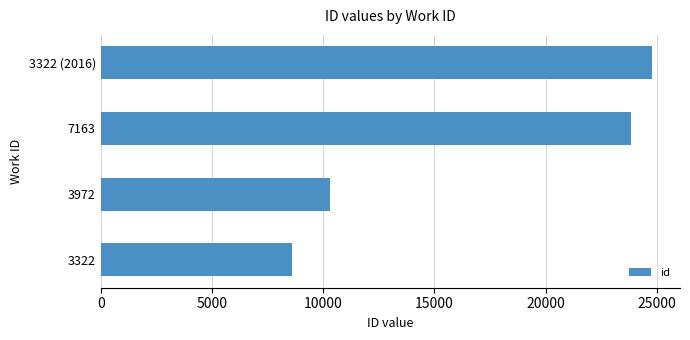

Reading bottom to top, what are all the values shown in this chart?

3322=8590	3972=10311	7163=23861	3322 (2016)=24805